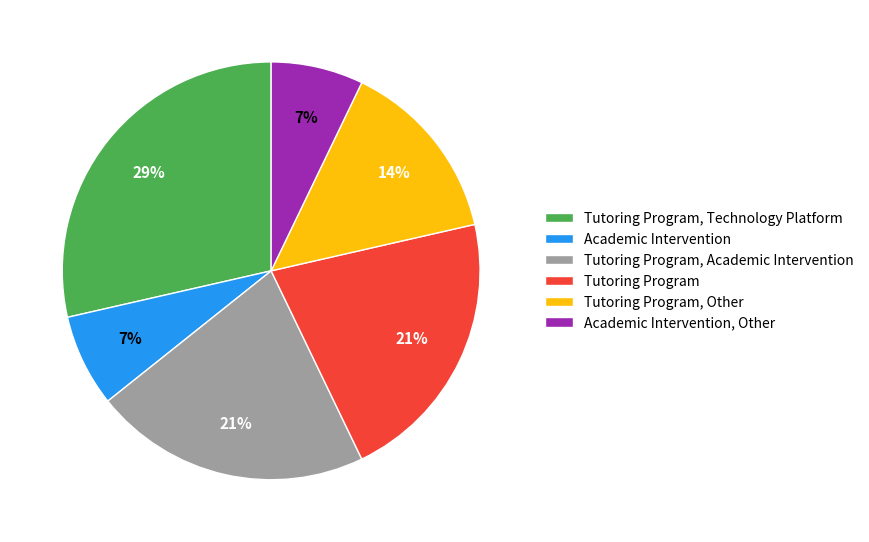

To the nearest percent, what is the average slice percentage?

17%